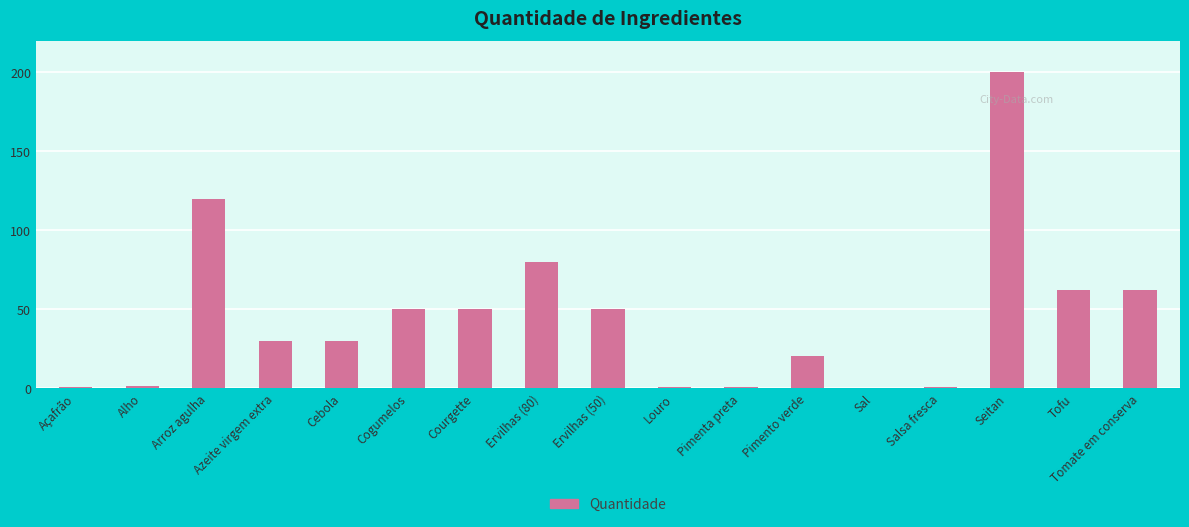

What value does the data have at Cogumelos?

50.0